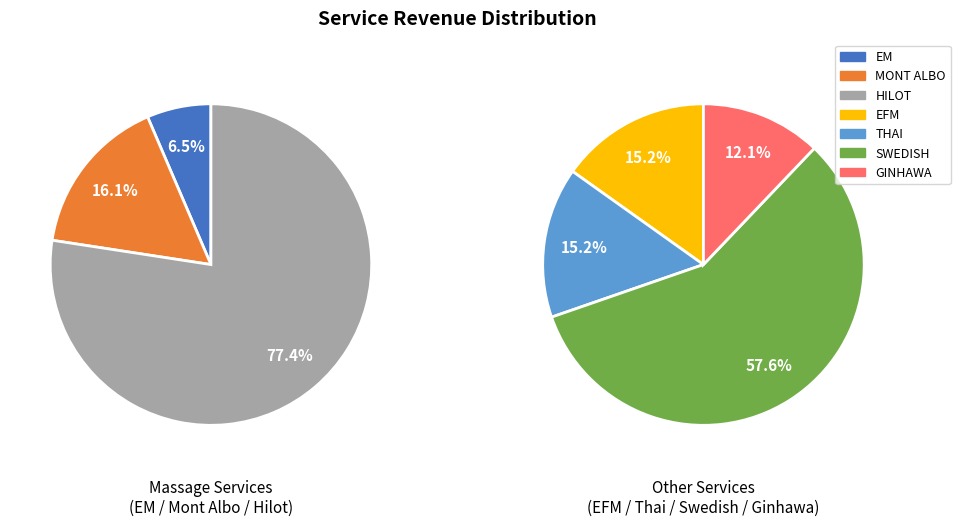

Does EFM account for over 50% of the chart?

No